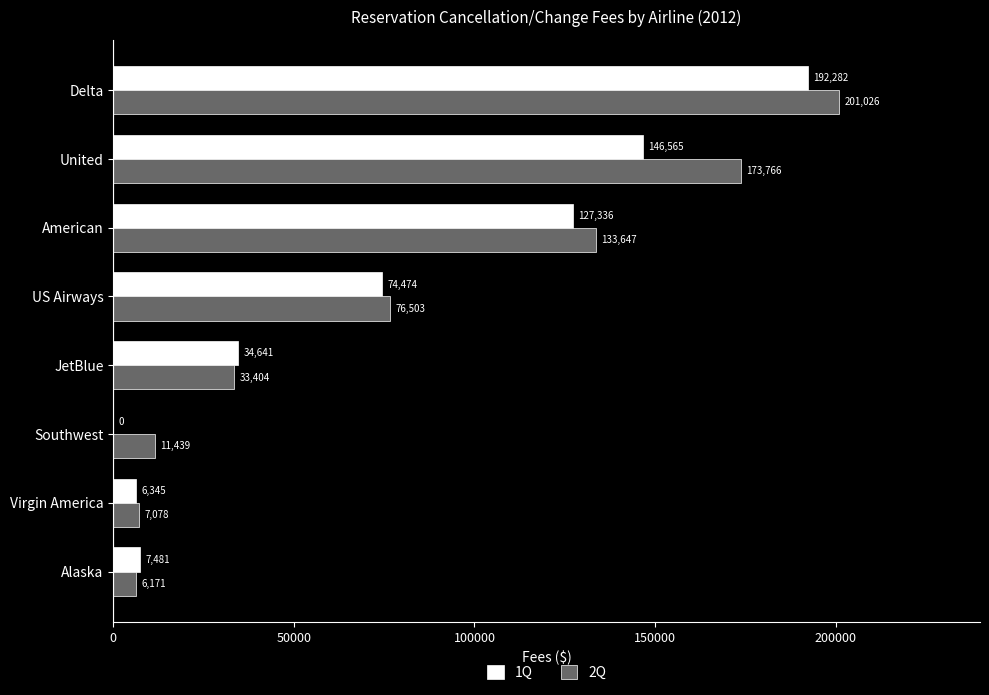

Is it true that 2Q equals 33404 at JetBlue?

True